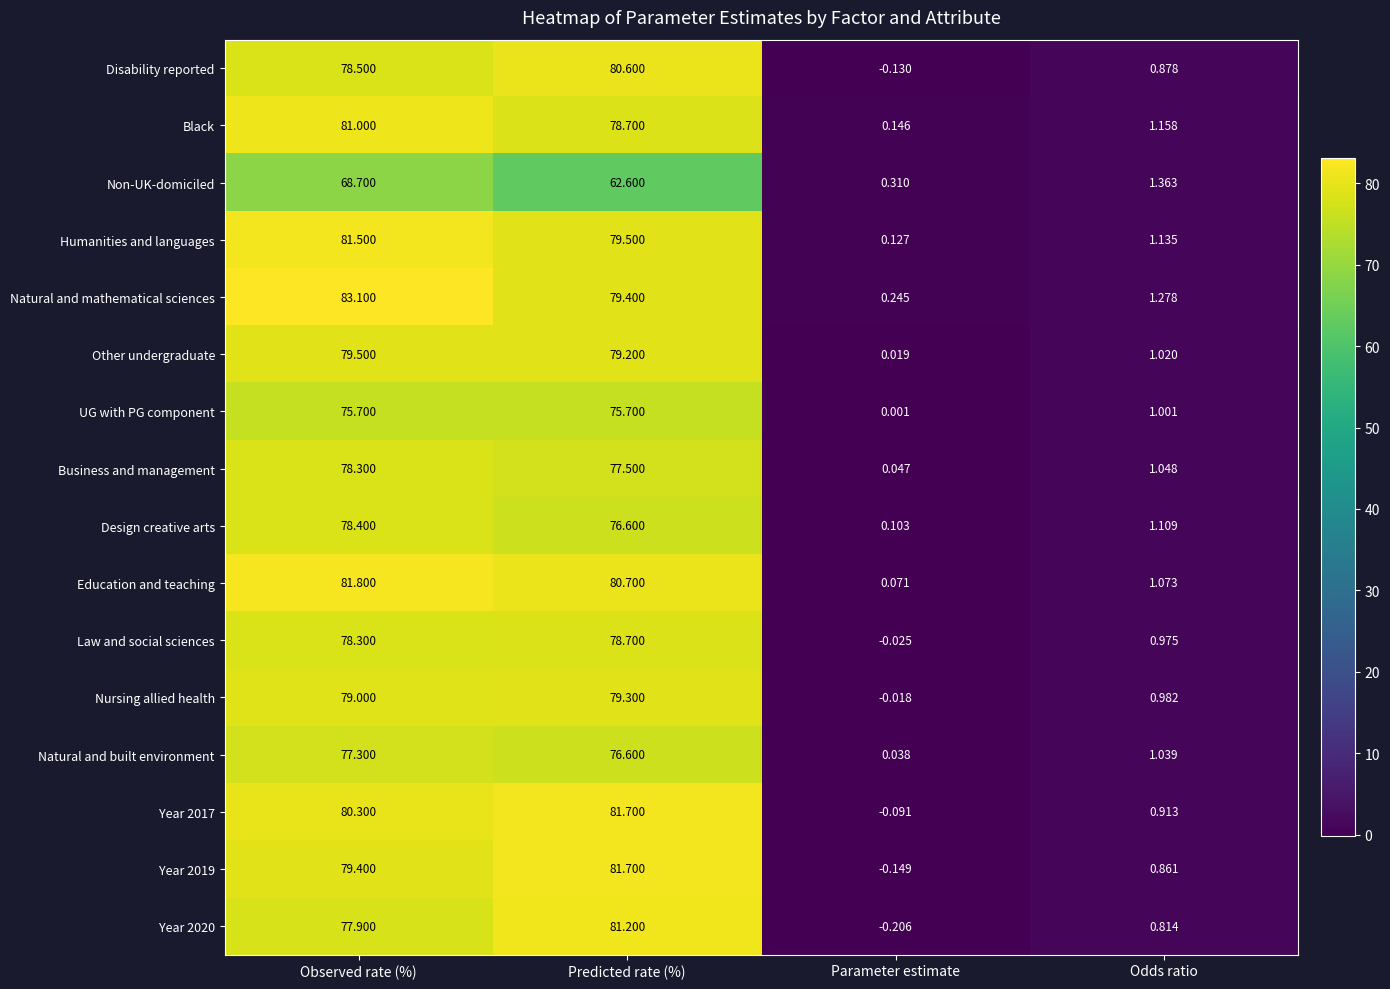

What is the greatest value displayed?

83.1